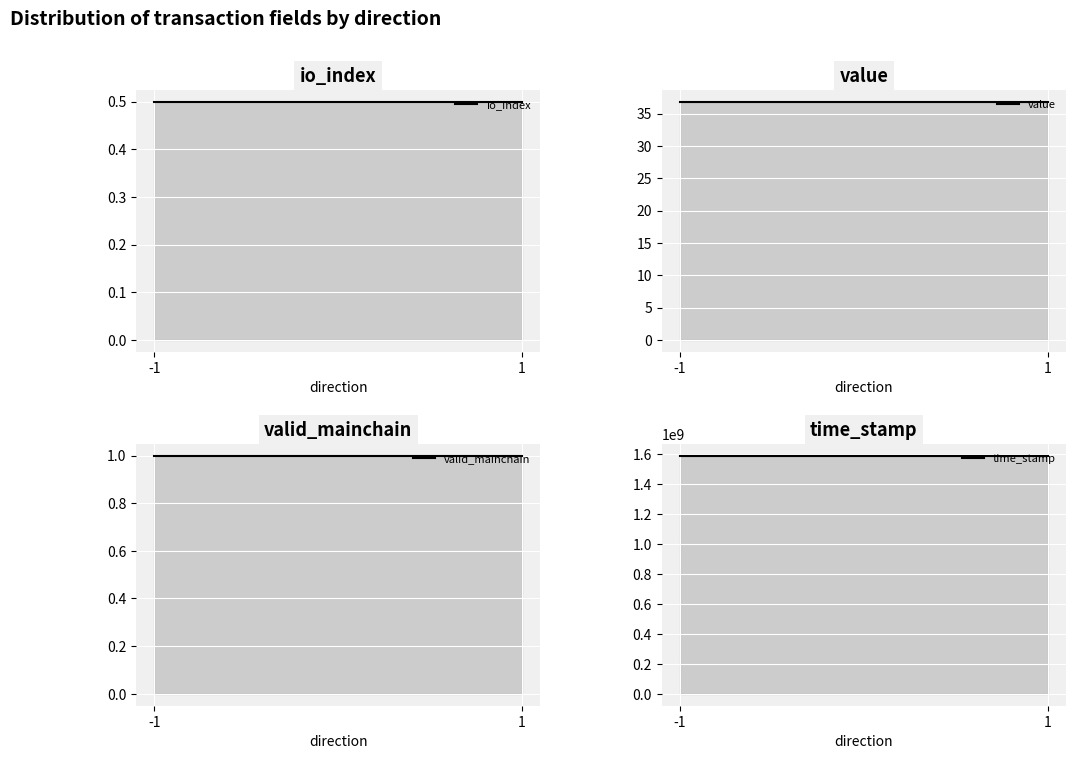

At which category does the chart reach its peak across all series?

-1